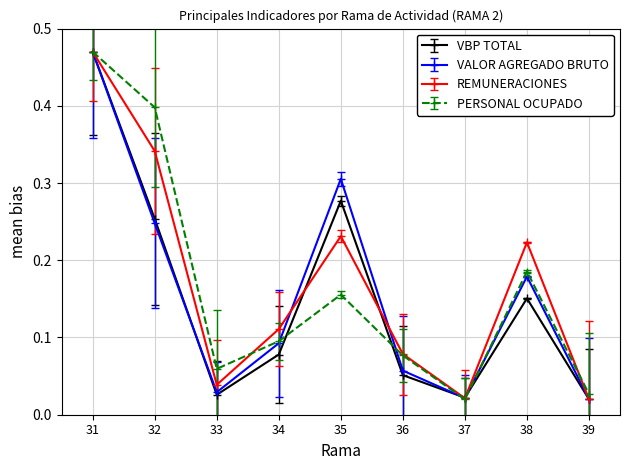

Which category has the highest value across all series?

31